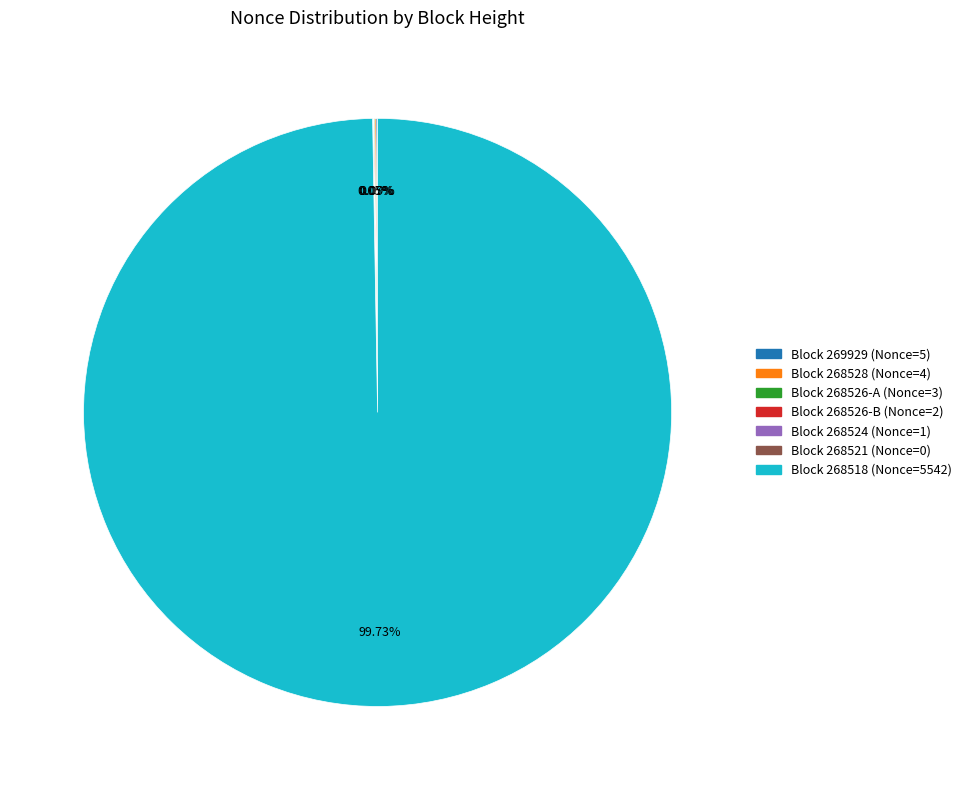

Is there a majority slice in this chart?

Yes